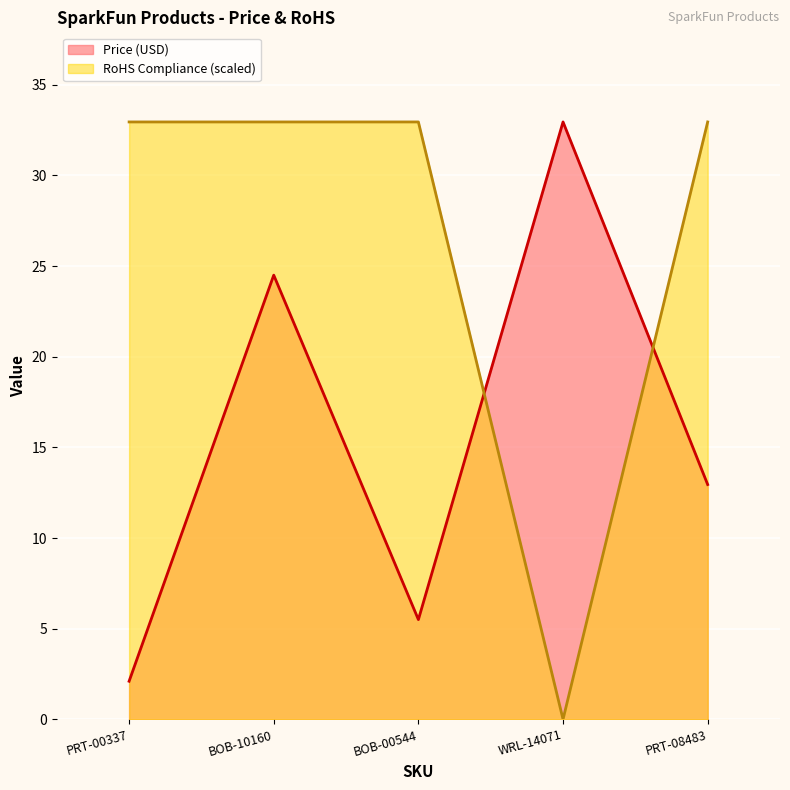

Does the chart display data point markers on the line(s)?

No